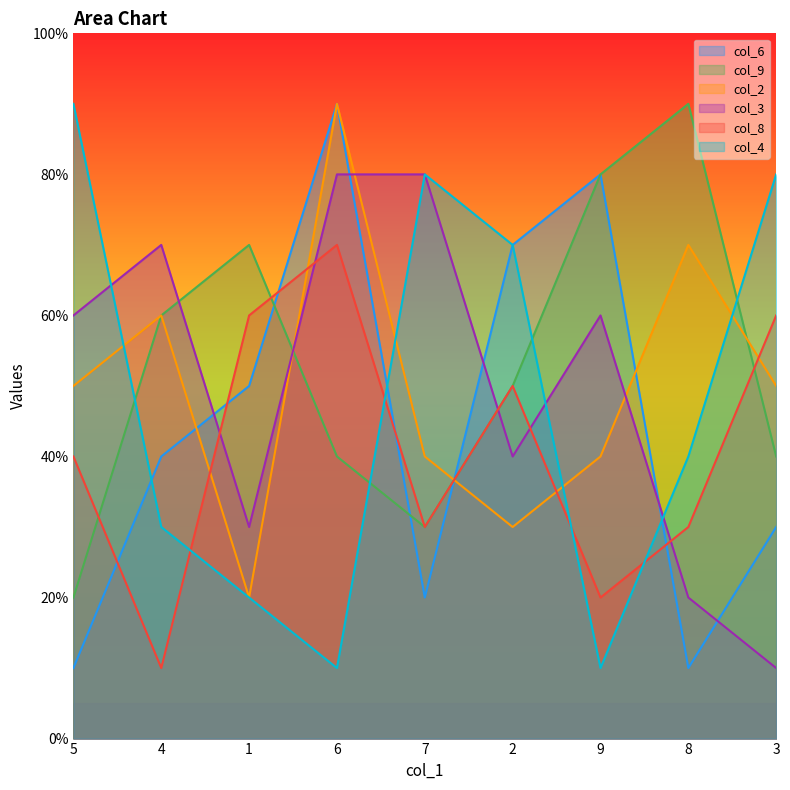

How many interior local valleys does the col_8 series have?

3